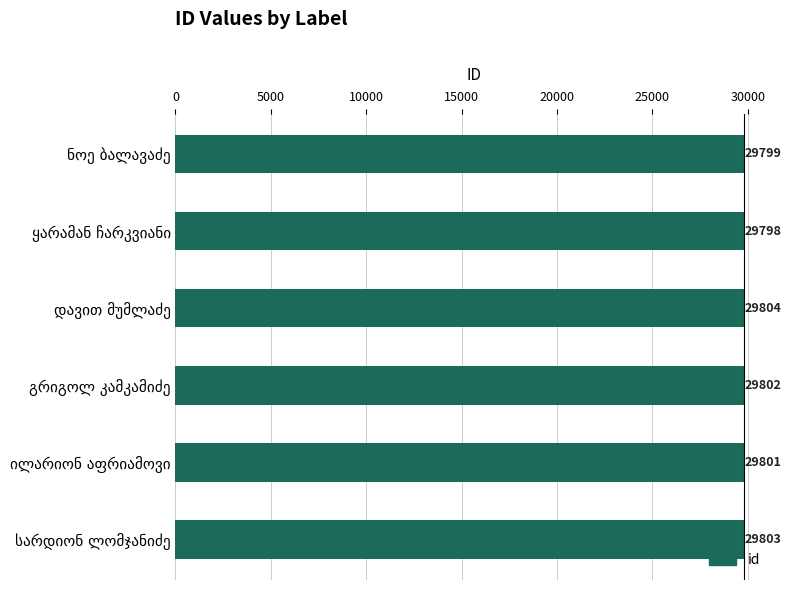

What is the greatest value displayed?

29804